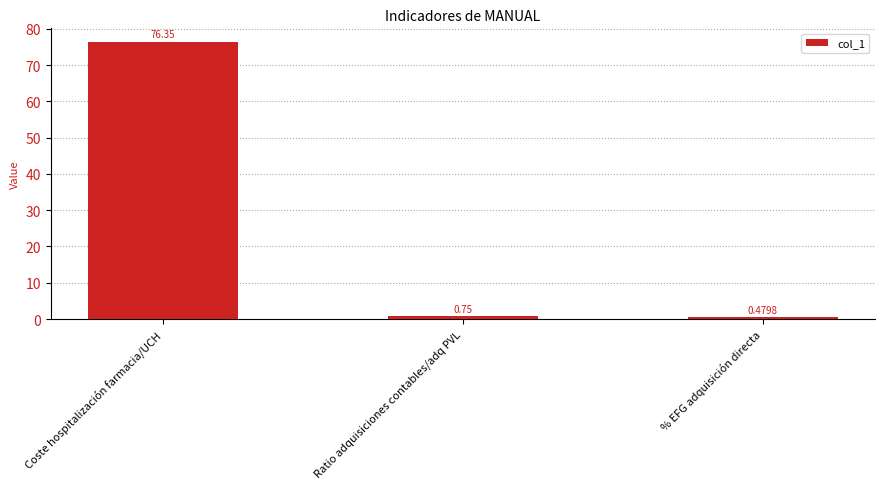

Which label corresponds to the smallest value in the chart?

% EFG adquisición directa